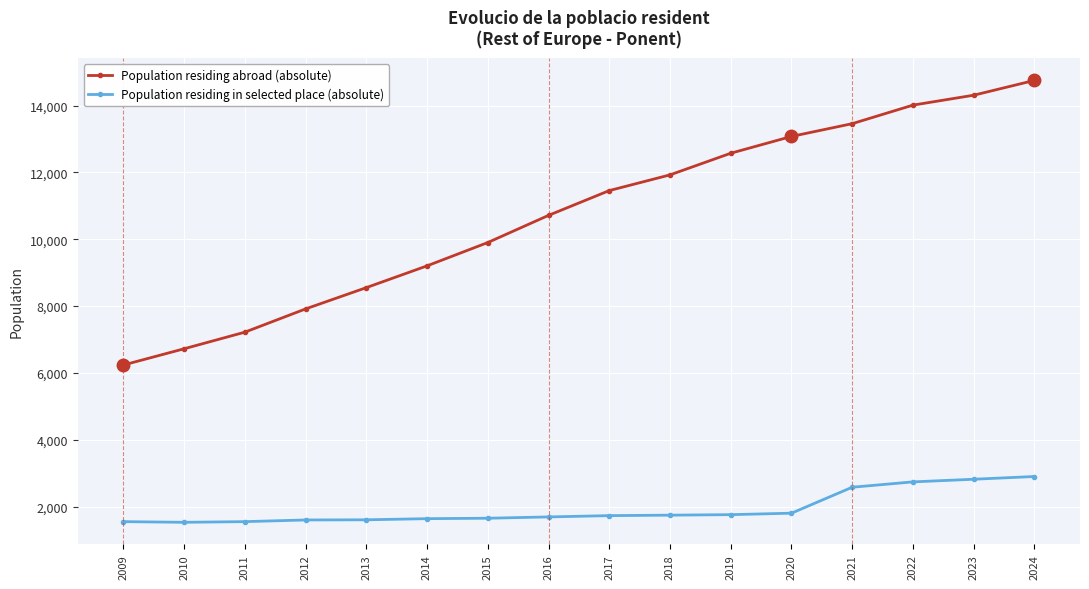

What is the difference between the second highest and second lowest values in the Population residing in selected place (absolute) series?

1269